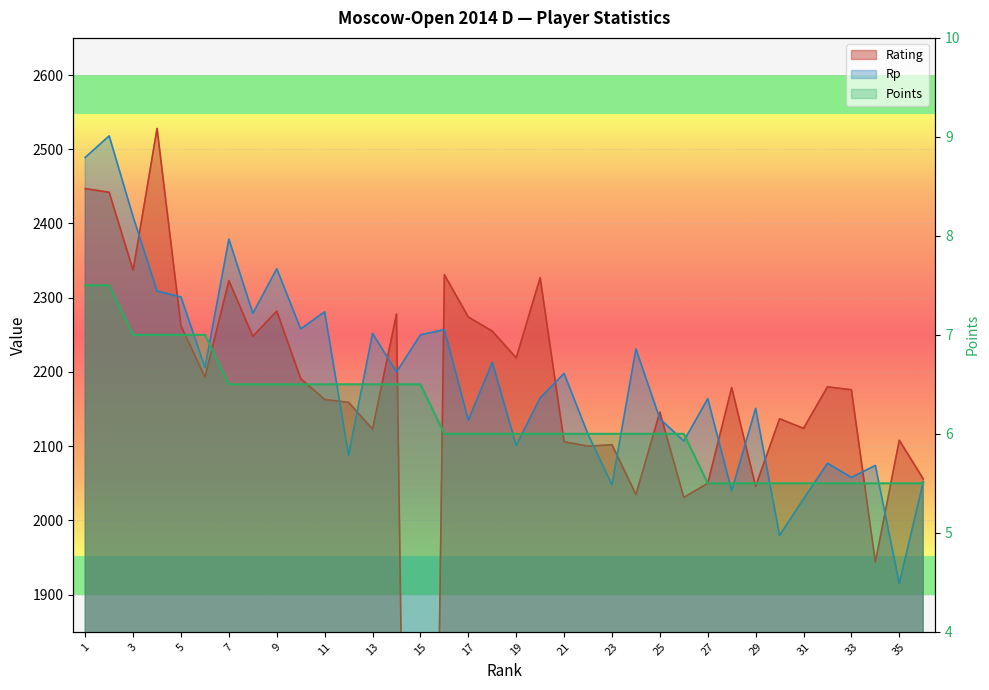

How many intersections are there between Rating and Rp?

17